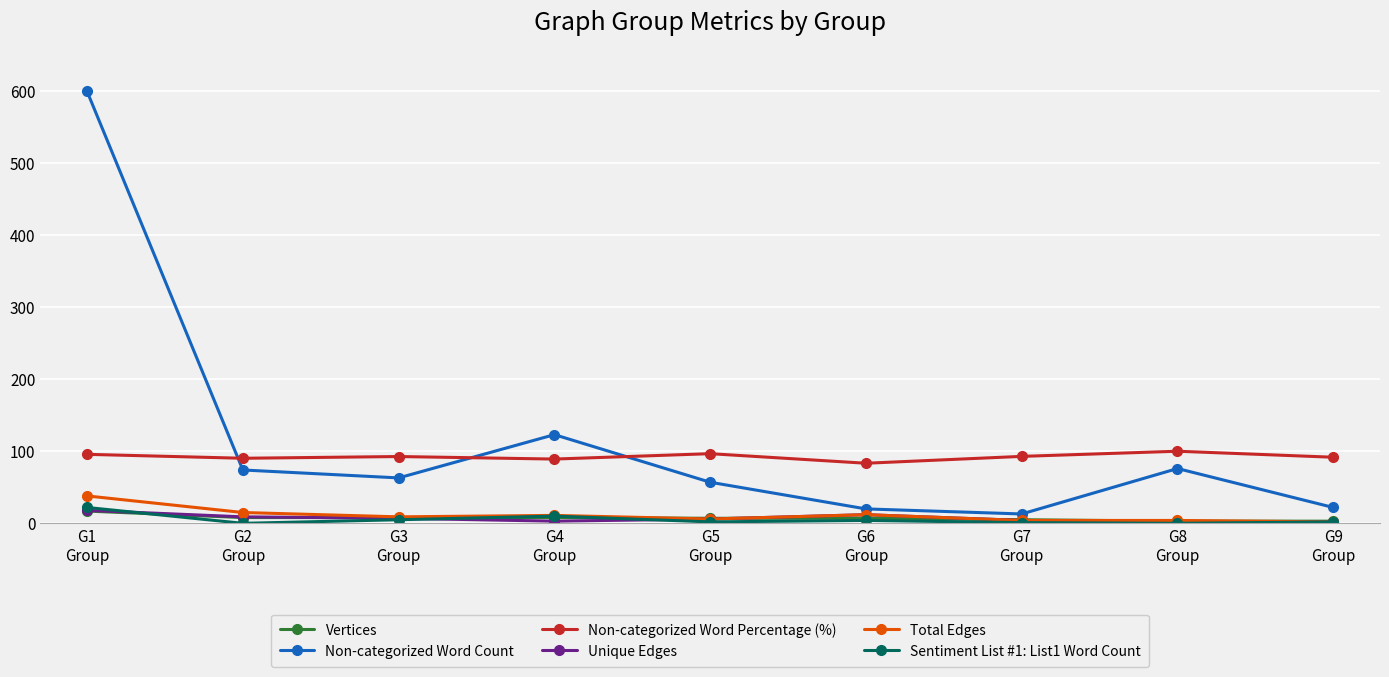

True or false: Sentiment List #1: List1 Word Count and Non-categorized Word Percentage (%) cross at least once.

False